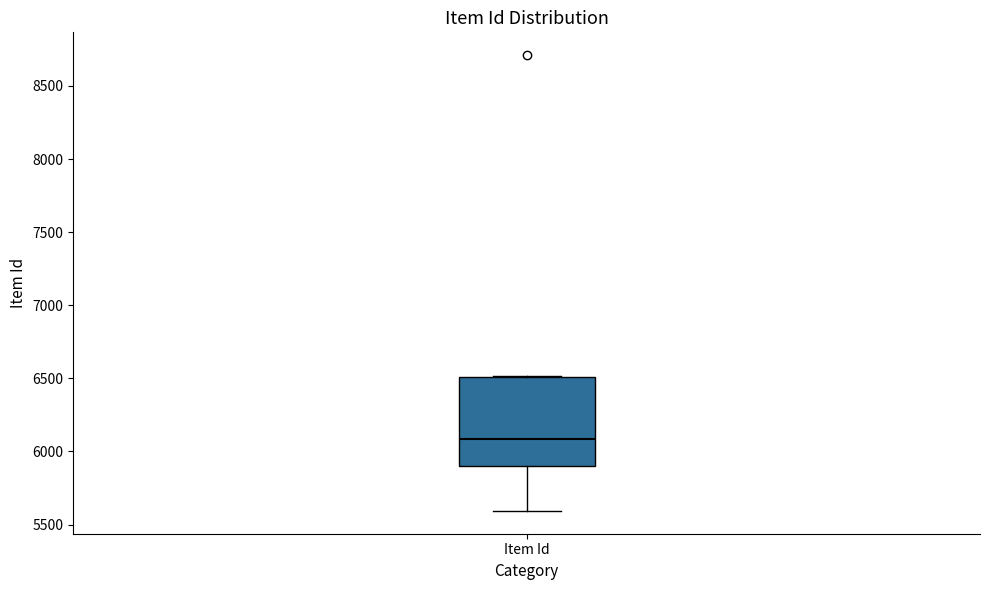

Read this box plot against the y-axis: the position of the median line, the range covered by the box, and the ends of both whiskers. The values are not printed on the chart, so give them approximately, as read against the axis.

median 6100, box 5900 to 6500, whiskers 5600 to 6500